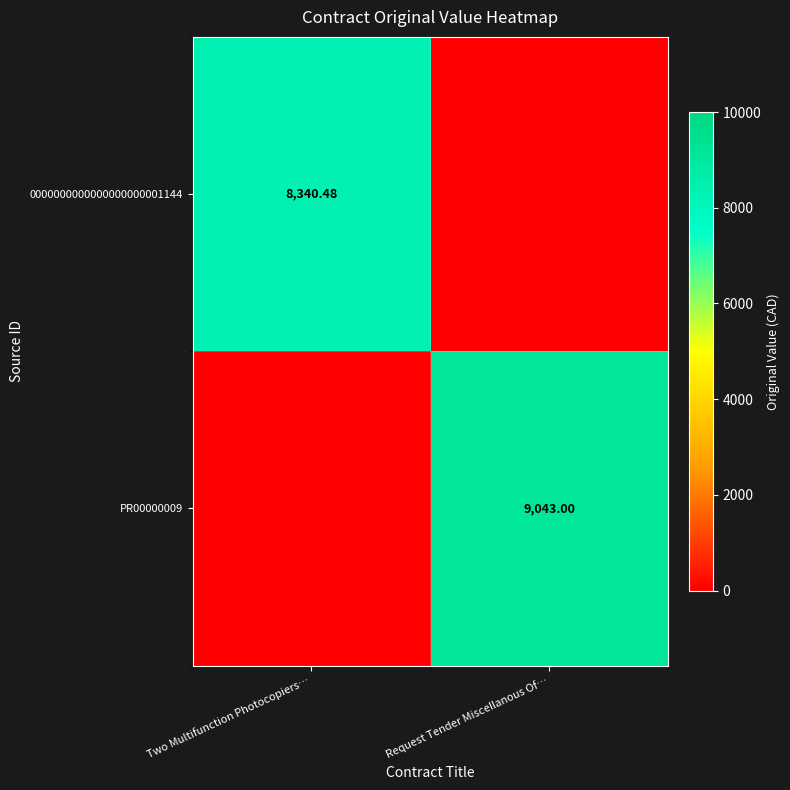

At how many categories does at least one series exceed 8629?

1